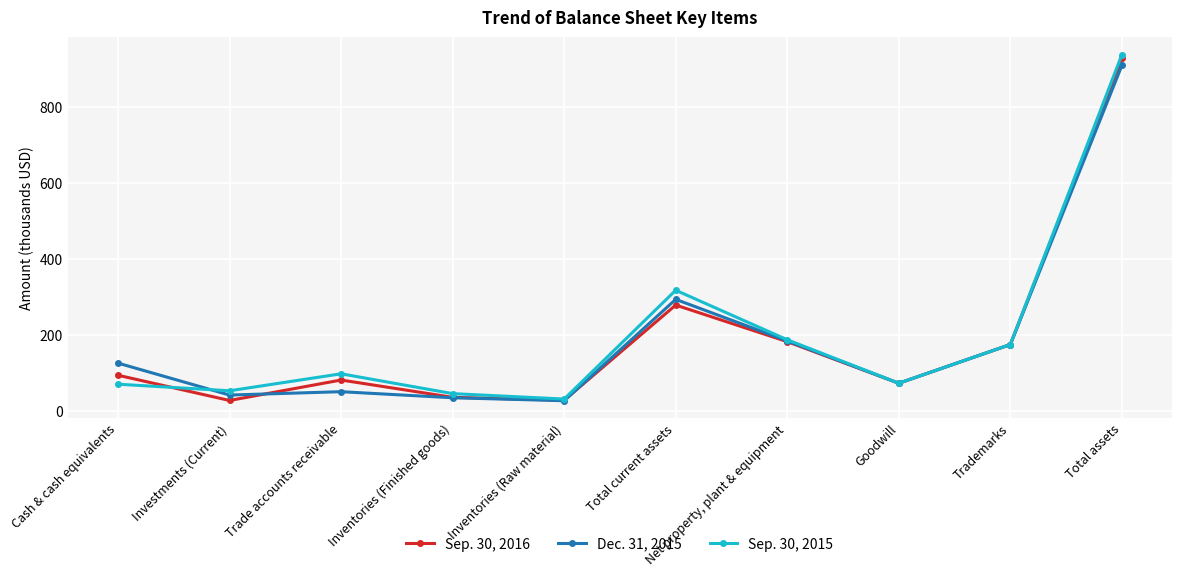

Does the chart have visible grid lines?

Yes